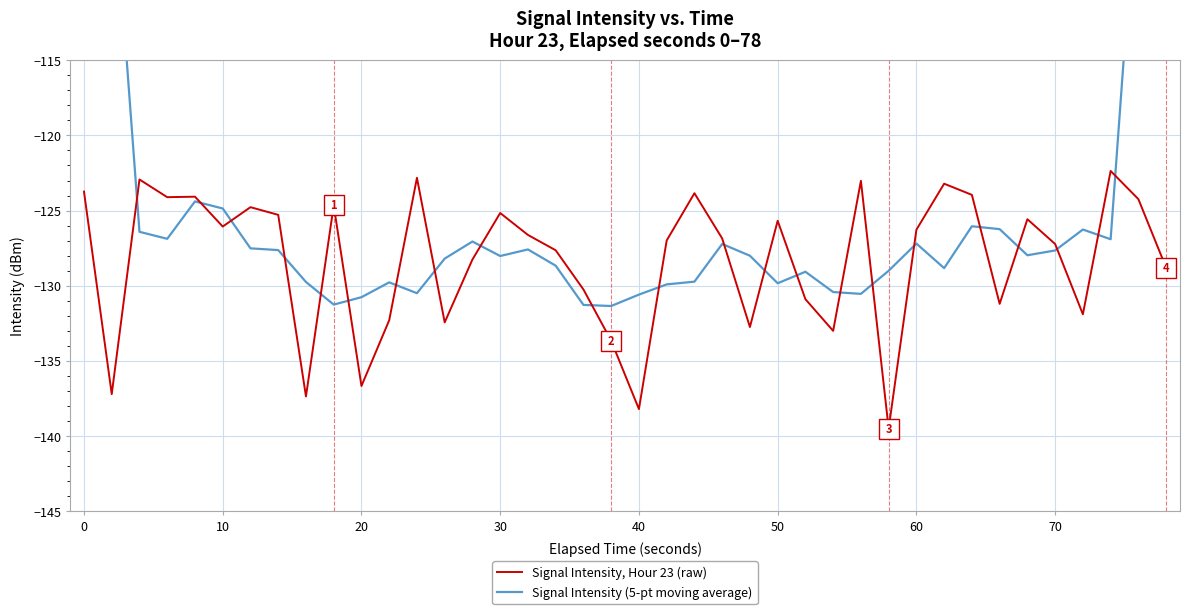

What is the maximum value for Signal Intensity, Hour 23 (raw)?

-122.4